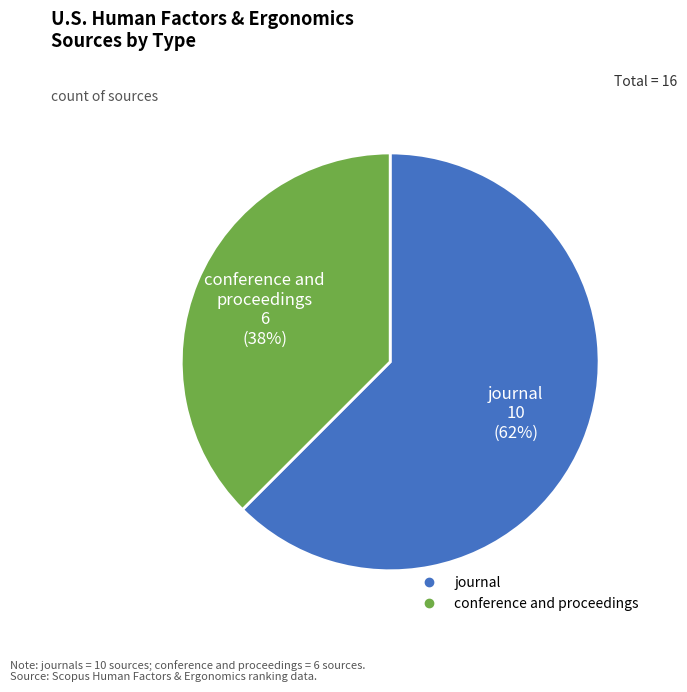

Which has a higher value, journal or conference and proceedings?

journal